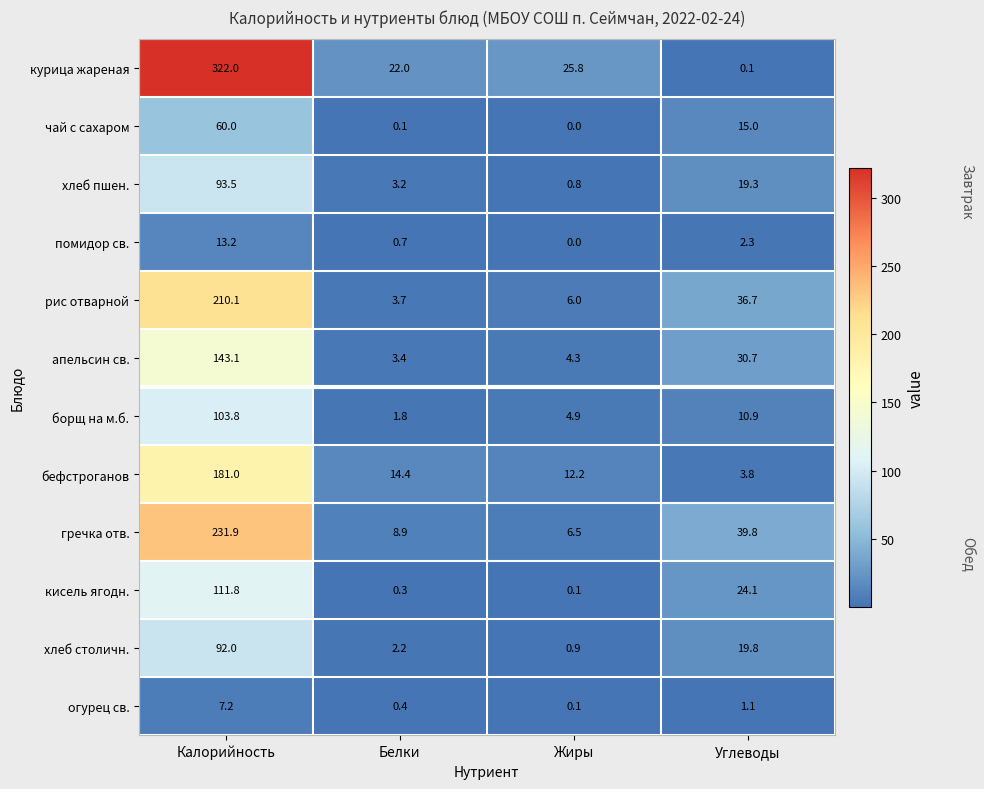

Which series has the largest total across all categories?

курица жареная